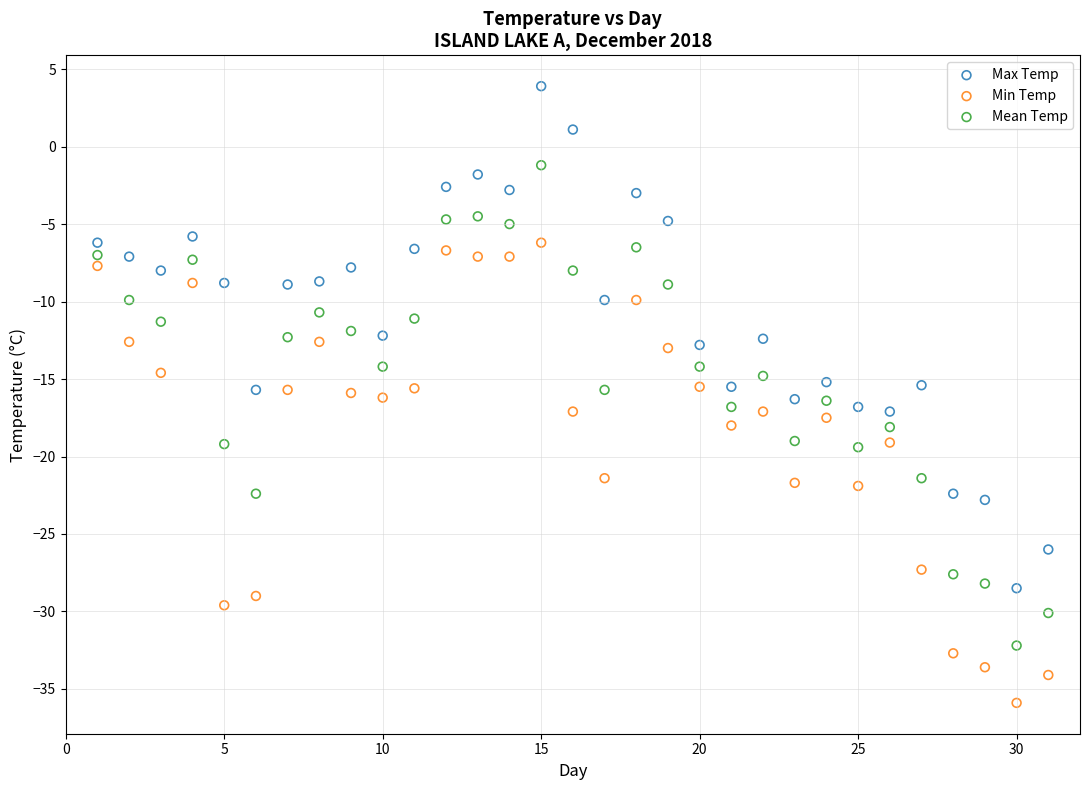

Across all data points, what is the range of Y values (max minus min)?

39.8